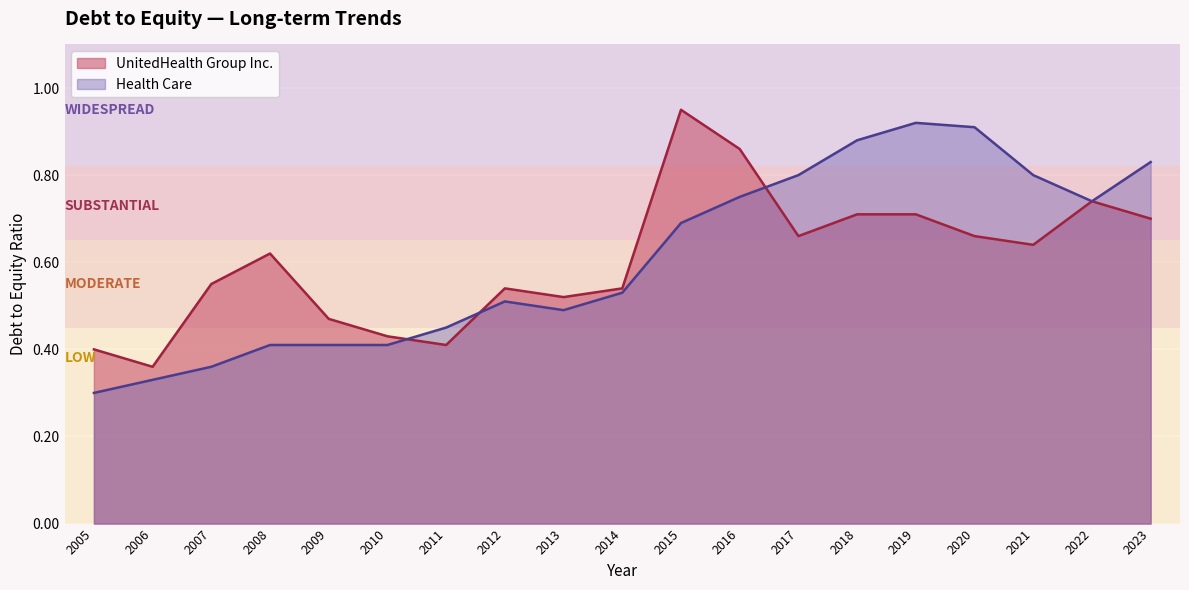

Count the Health Care values in the range 0 to 1.

19